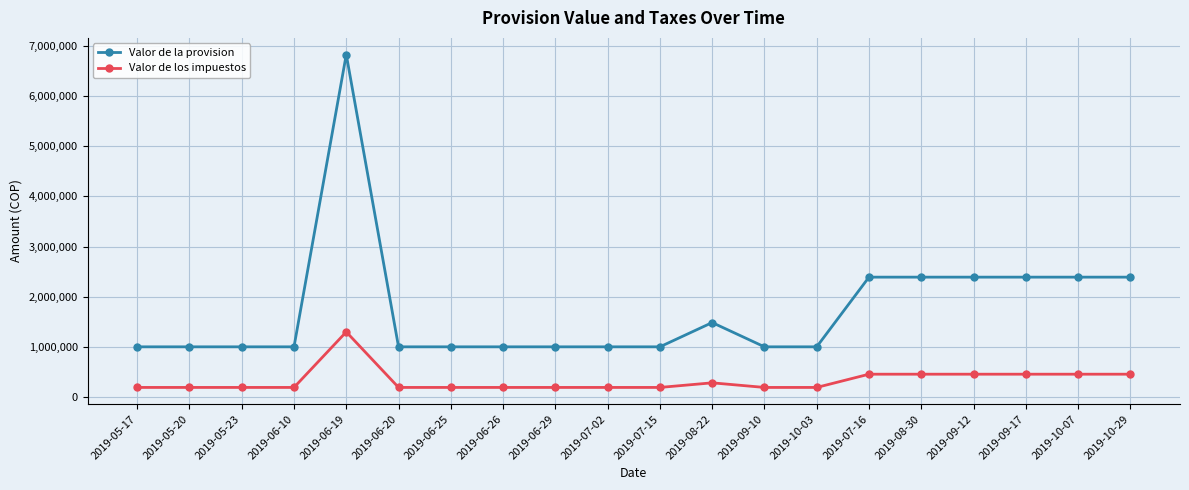

What is the difference between the maximum and minimum values in the Valor de la provision series?

5830424.0